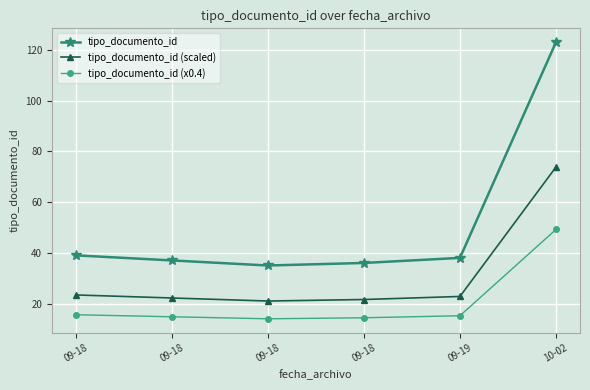

What is the sum of the tipo_documento_id (scaled) values at 09-18 and 09-18?

42.6